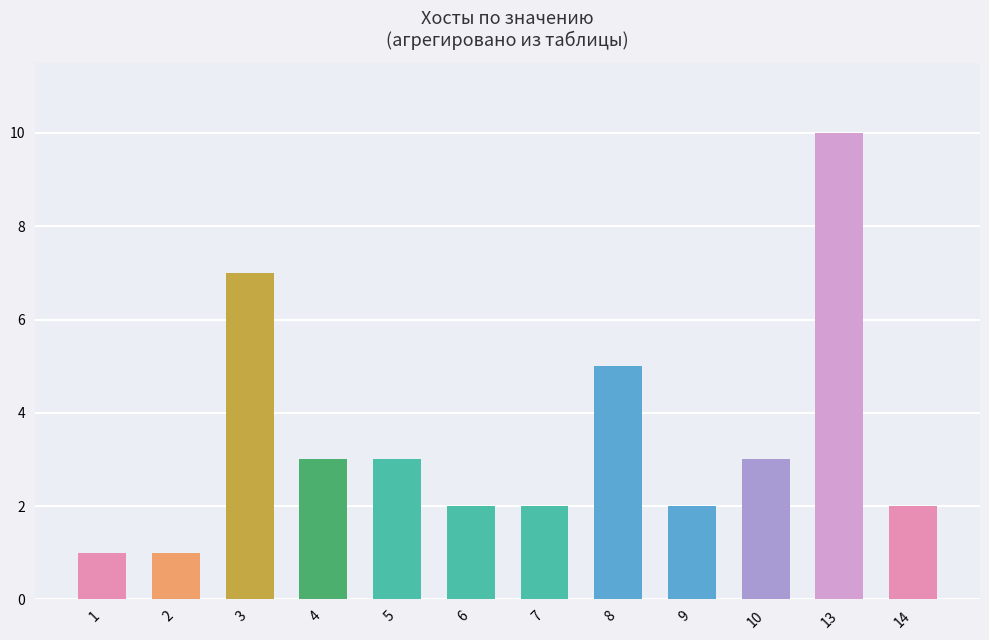

Where is the data nearest to the value 5?

8